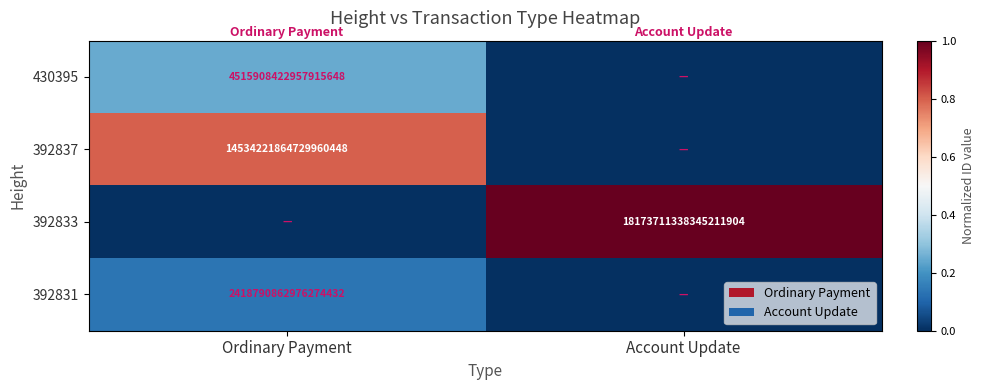

Is it true that 392837 equals 14534221864729960448 at Ordinary Payment?

True